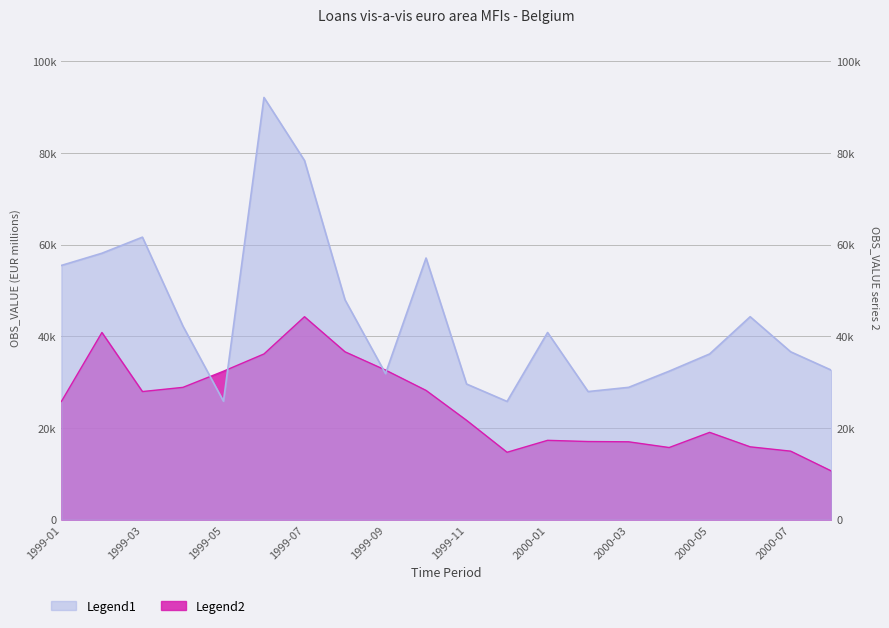

What is the average value of the Legend2 series?

24888